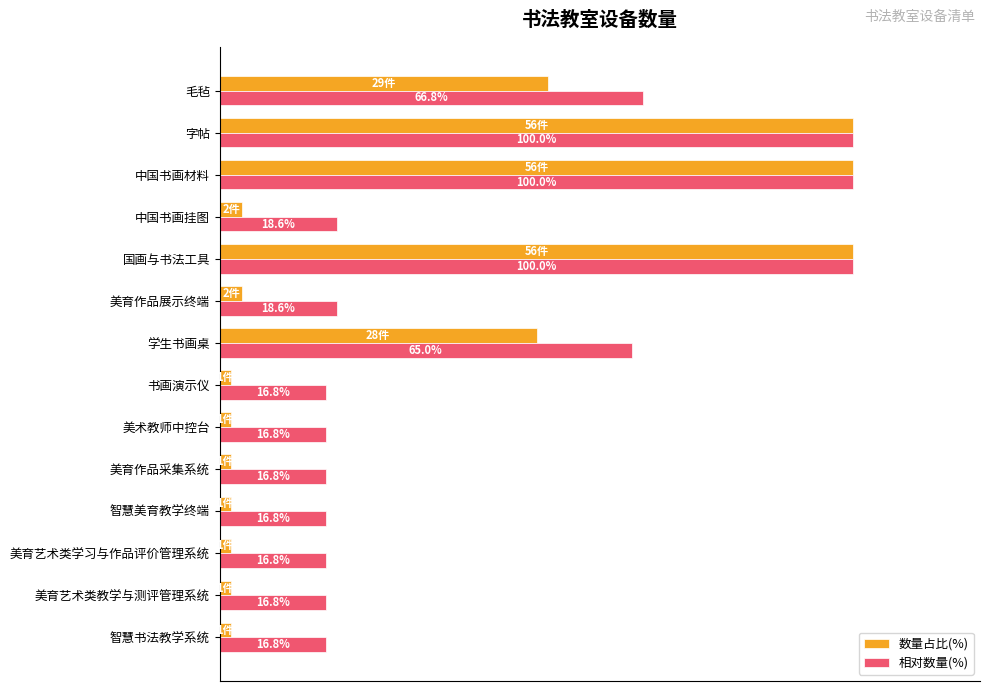

Where is 数量占比(%) nearest to the value 50?

学生书画桌